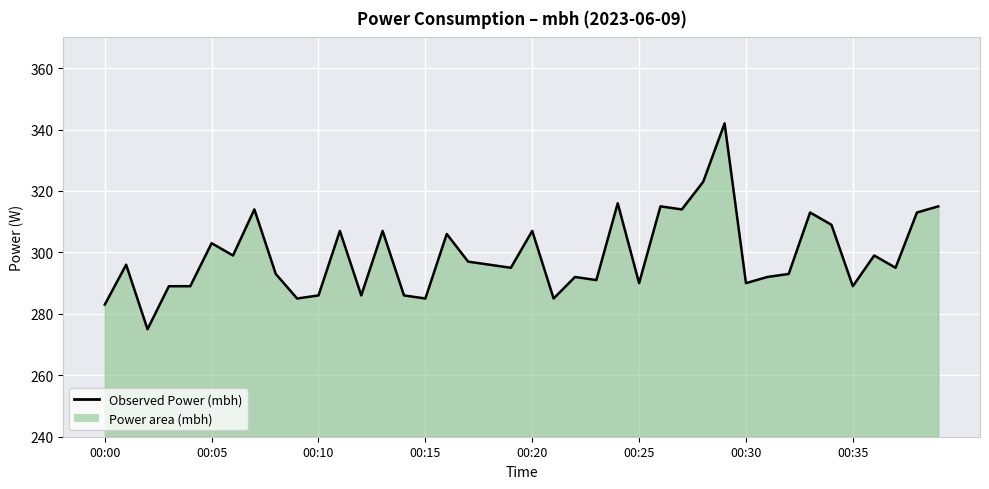

How many interior local valleys (lower than both neighbors) does the data have?

13